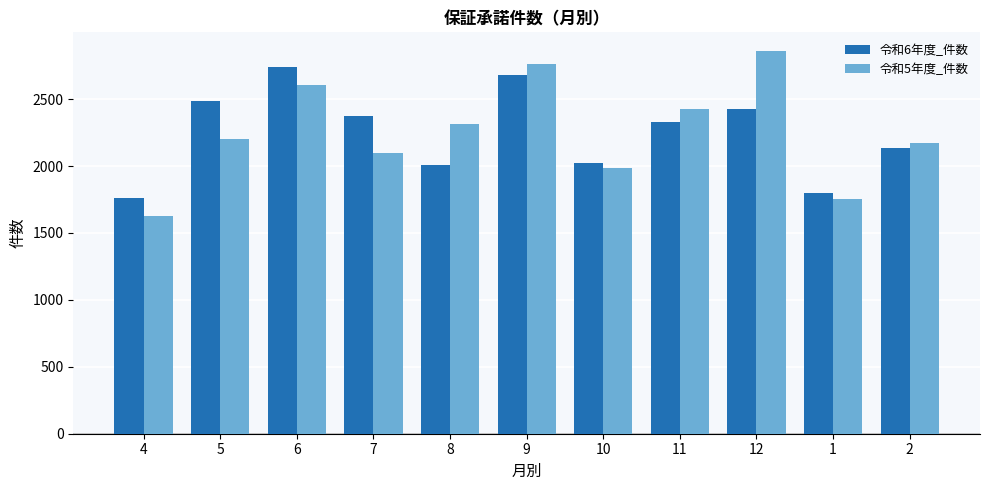

What is the sum of the 令和6年度_件数 values at 12 and 11?

4760